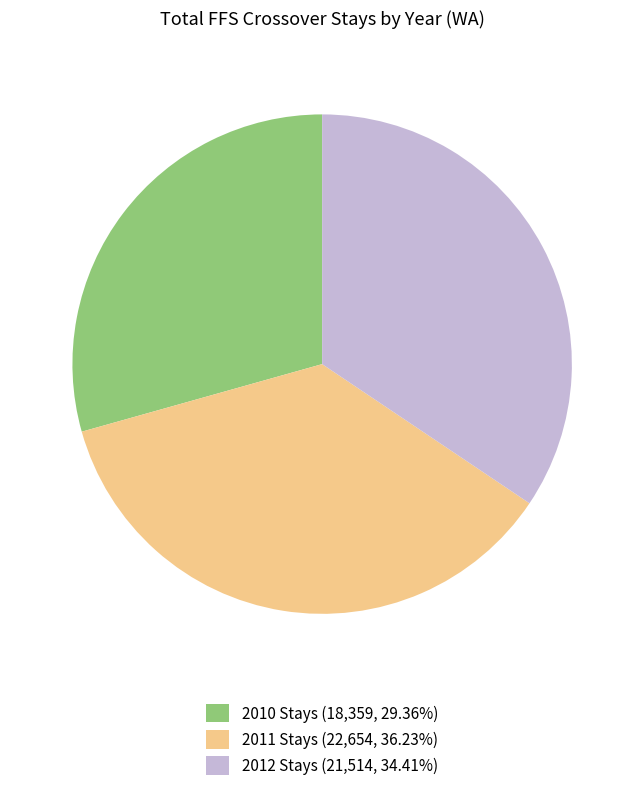

How many slices are in this pie chart?

3